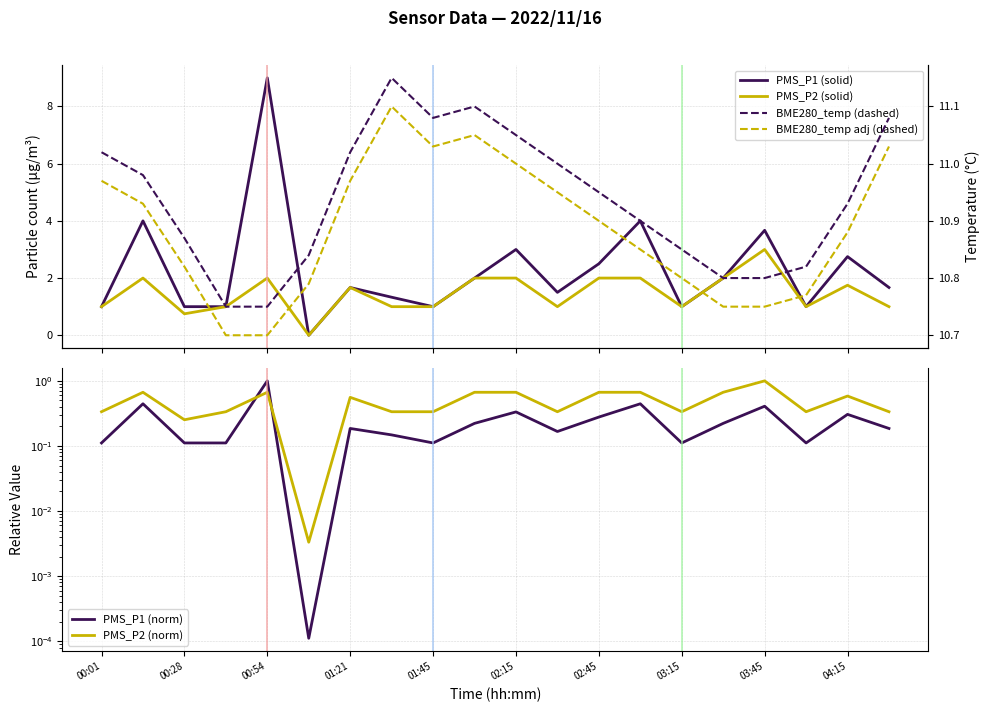

What are all the series names shown in the legend?

PMS_P1 (solid), PMS_P2 (solid), PMS_P1 (norm), PMS_P2 (norm), BME280_temp (dashed), BME280_temp adj (dashed)